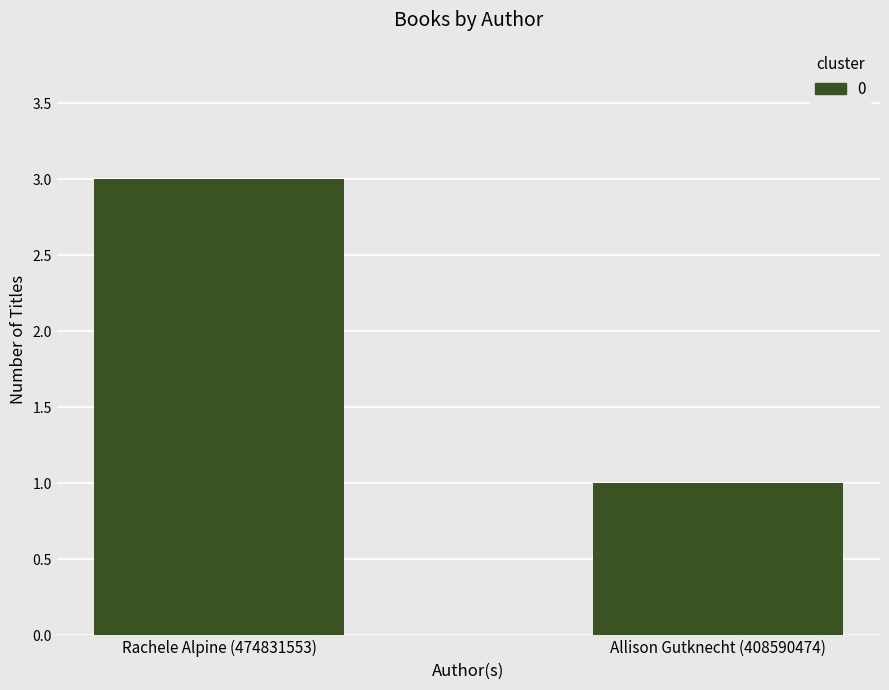

The chart shows a value of 3 at Rachele Alpine (474831553). True or false?

True